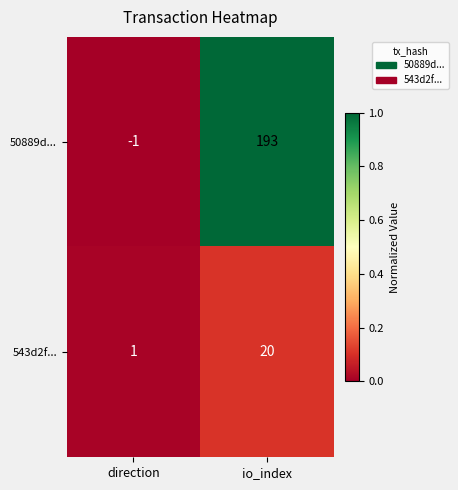

At which label is 50889d... closest to 96?

direction